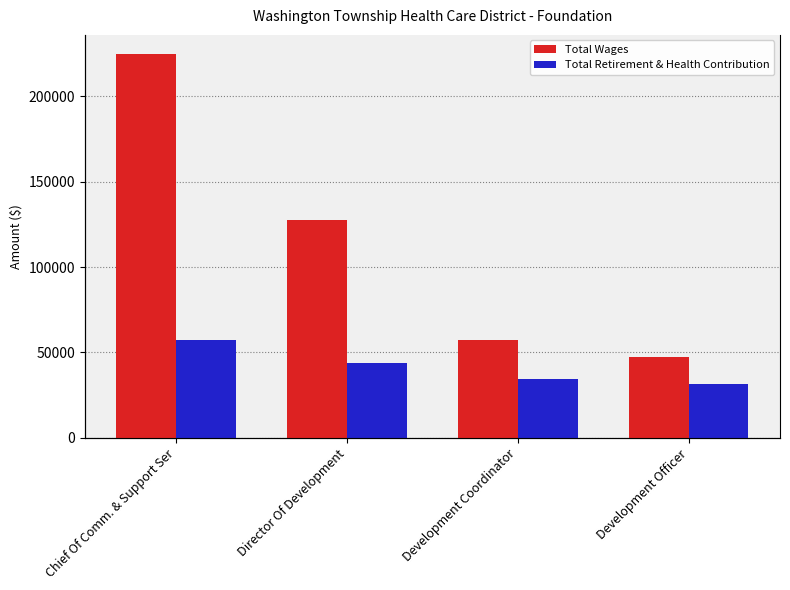

Which series has the largest range (max minus min)?

Total Wages